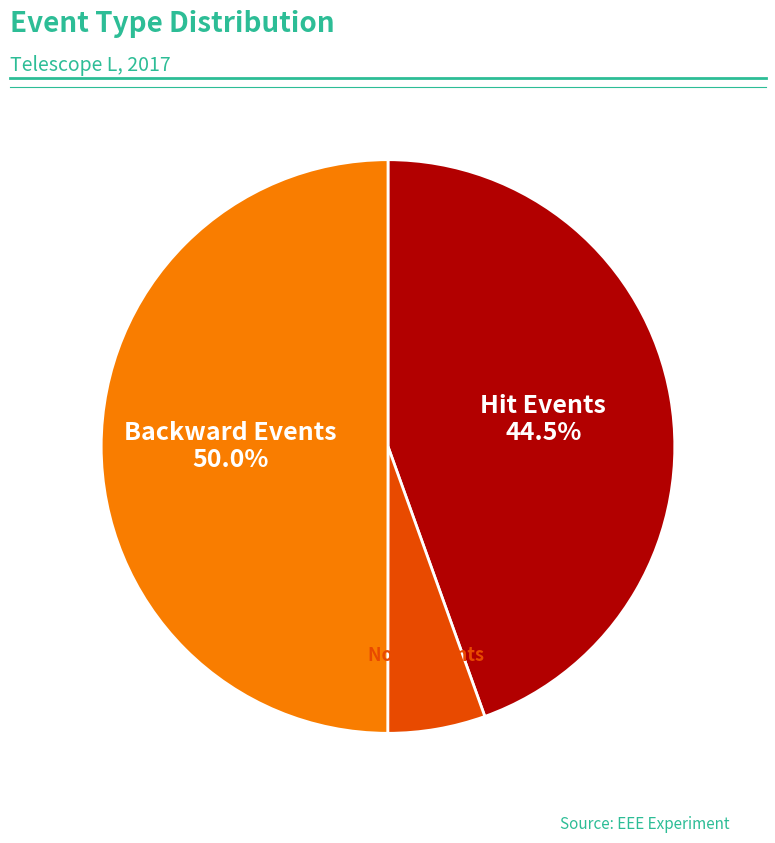

How many segments does this pie chart have?

3